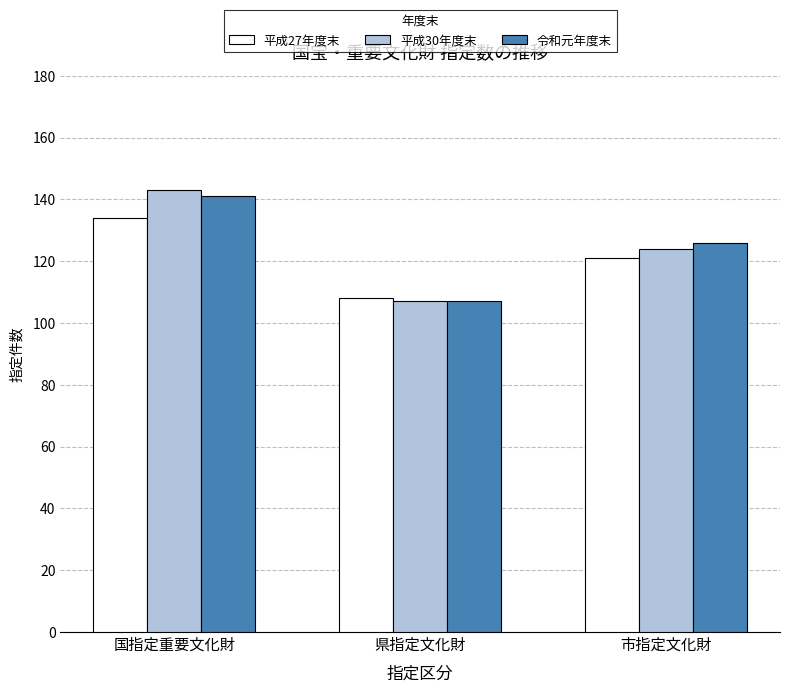

What is the label of the 1st bar from the left?

国指定重要文化財